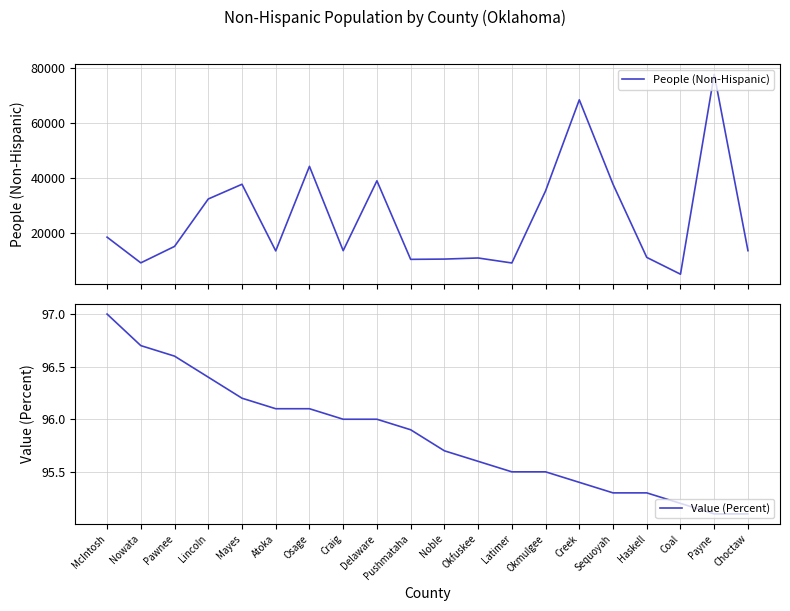

At Okmulgee, list the series in order from smallest to largest.

Value (Percent), People (Non-Hispanic)